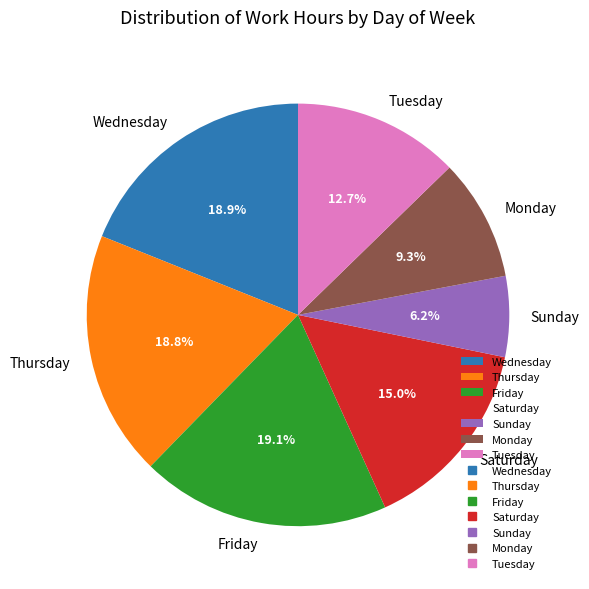

Which category has the smallest portion of the pie?

Sunday